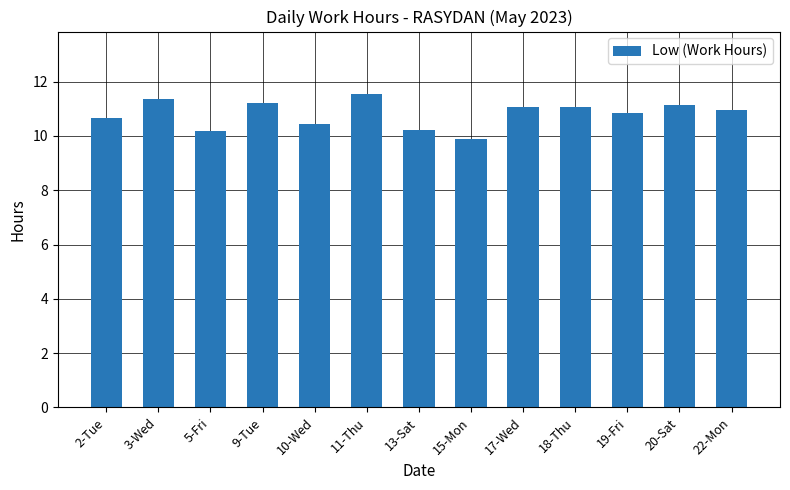

What position from the right is 22-Mon?

1